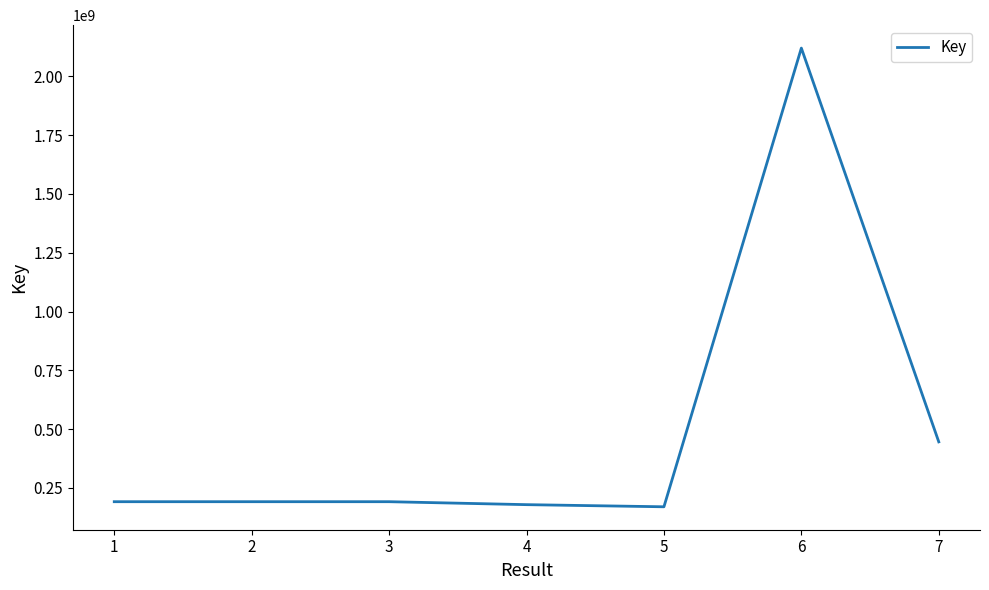

Does the chart display data point markers on the line(s)?

No